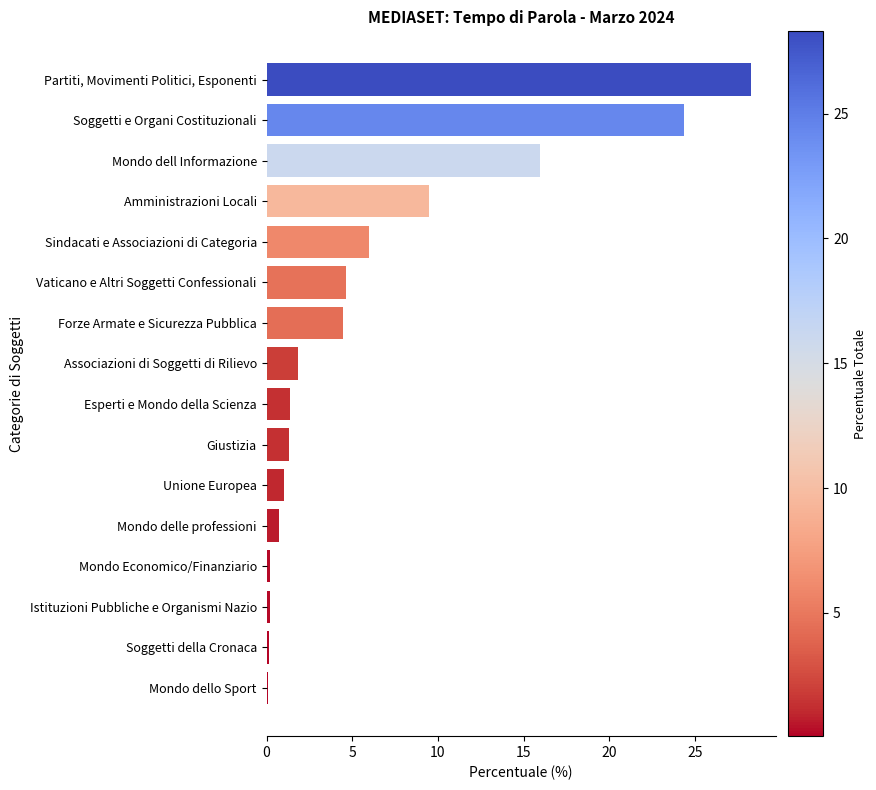

At which label is the value closest to 14?

Mondo dell Informazione